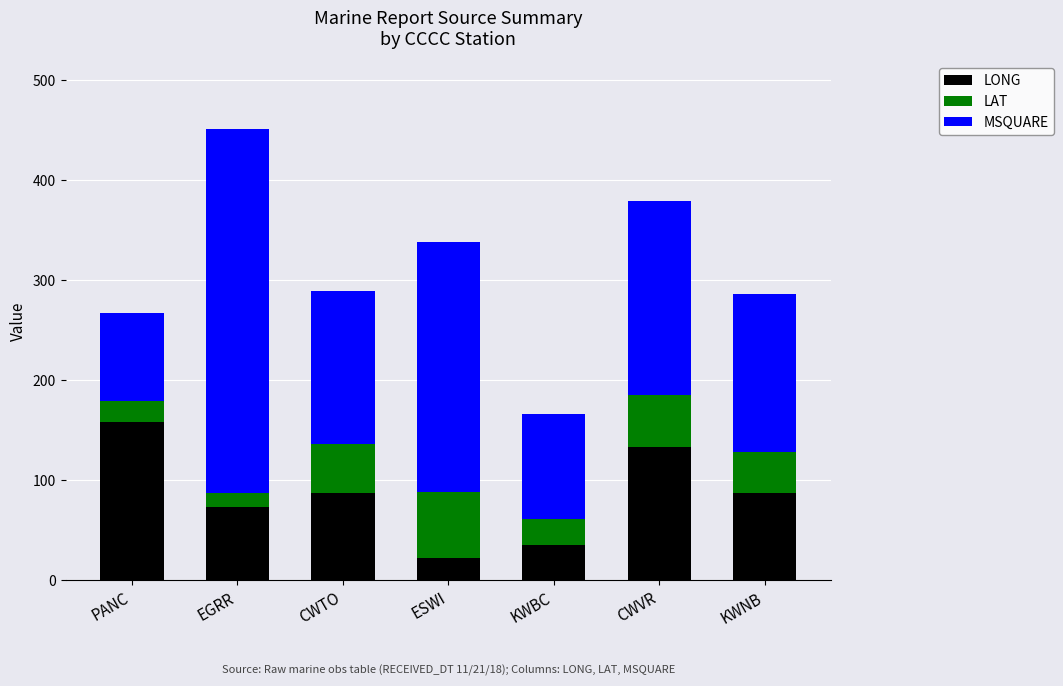

Reading right to left, list the values for the LONG series.

KWNB=87.0	CWVR=132.7	KWBC=35.4	ESWI=22.2	CWTO=87.0	EGRR=72.9	PANC=157.9